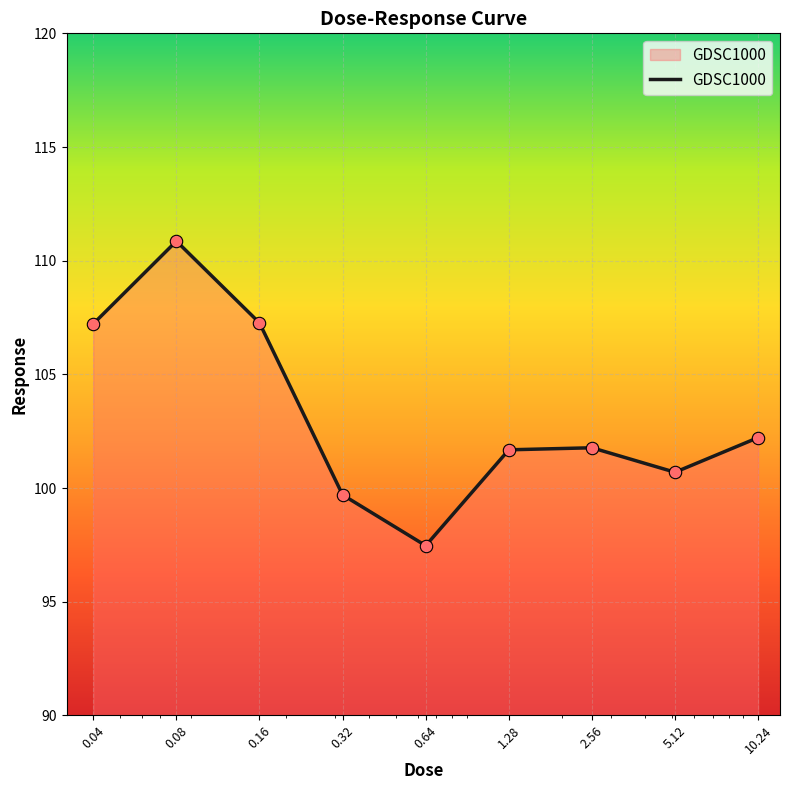

What is the difference between the maximum and minimum values?

13.4